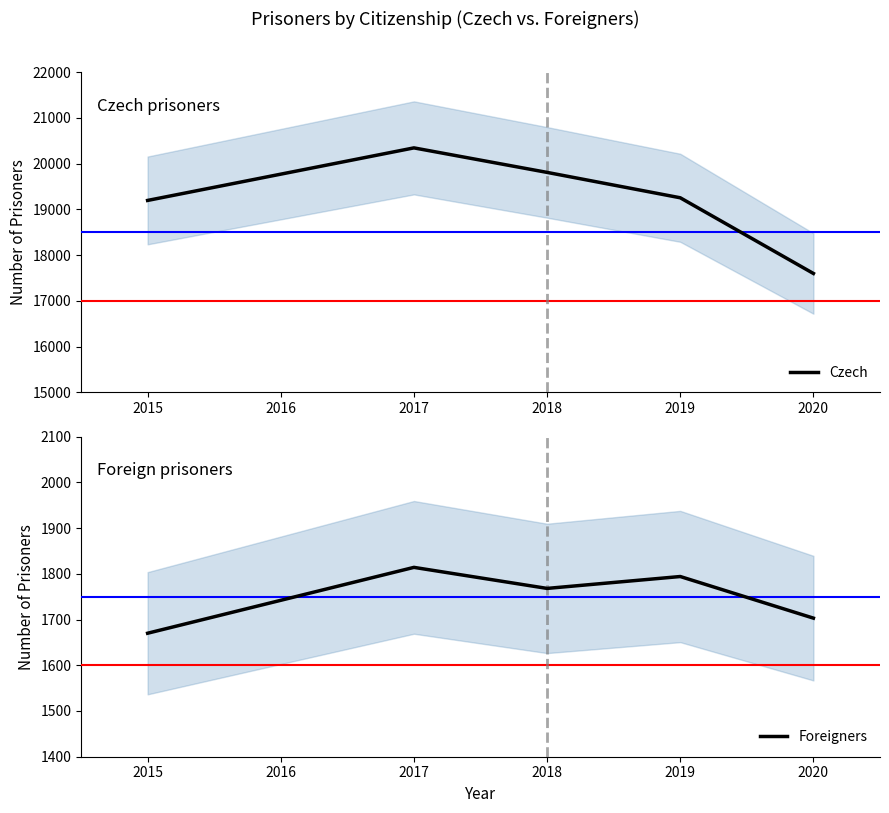

The Foreigners series shows 689 at 2018. True or false?

False